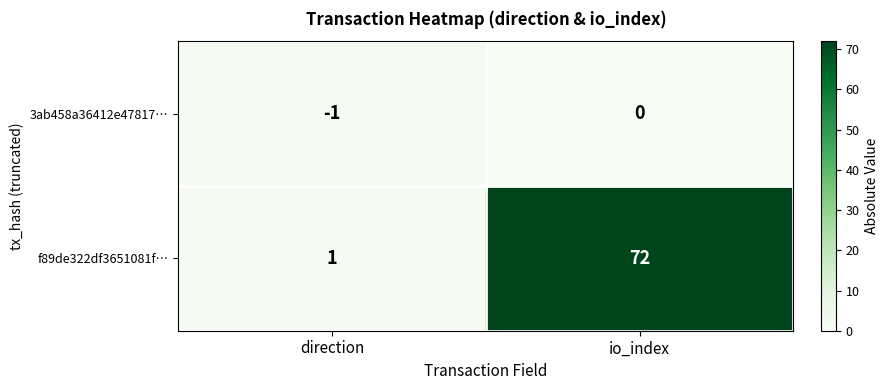

Reading right to left, extract all data points from this chart.

3ab458a36412e47817…: io_index=0	direction=-1
f89de322df3651081f…: io_index=72	direction=1